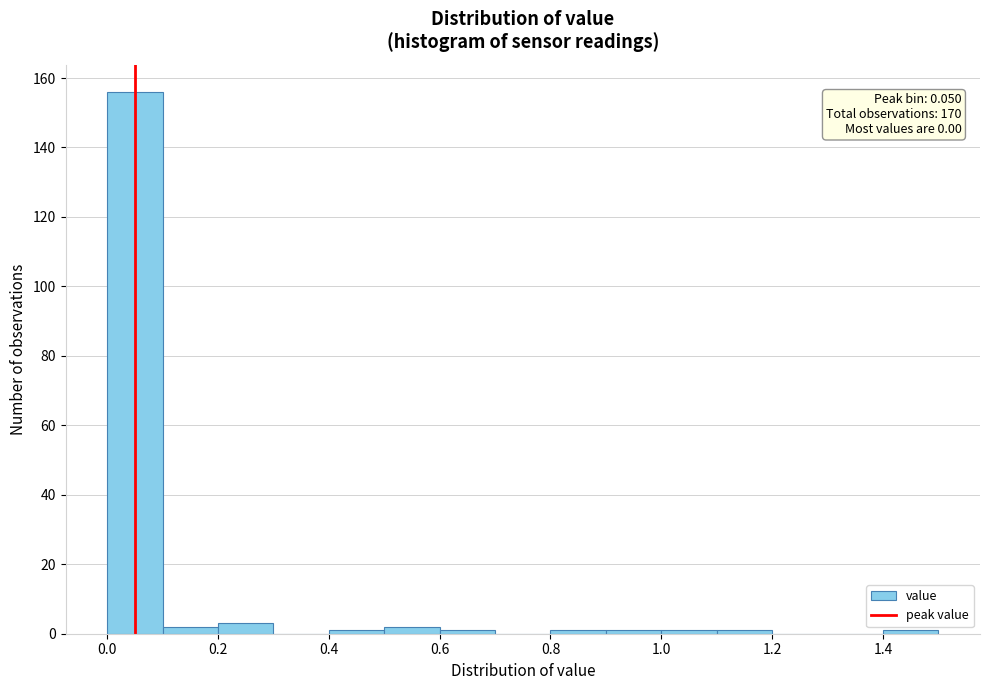

Which range on the x-axis has the tallest bar?

0.0 to 0.1